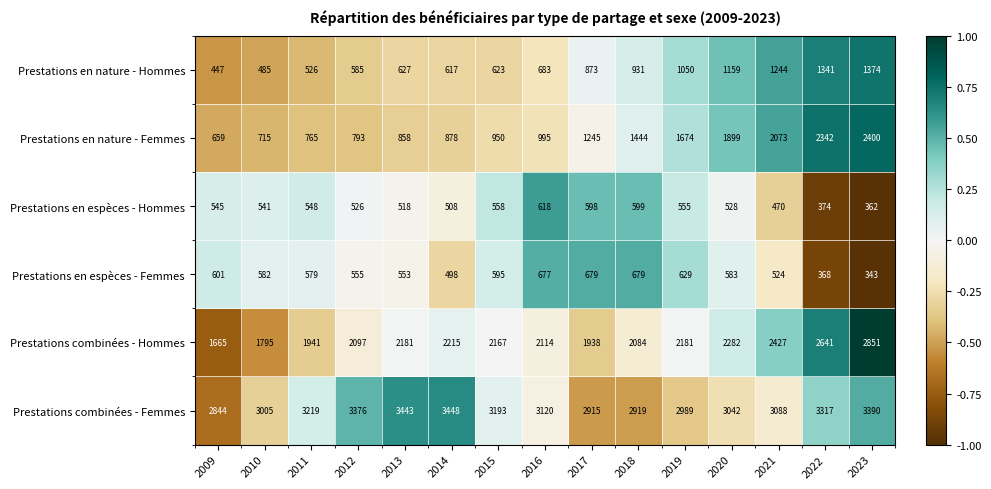

Between 2009 and 2011, which series saw the biggest shift?

Prestations combinées - Femmes